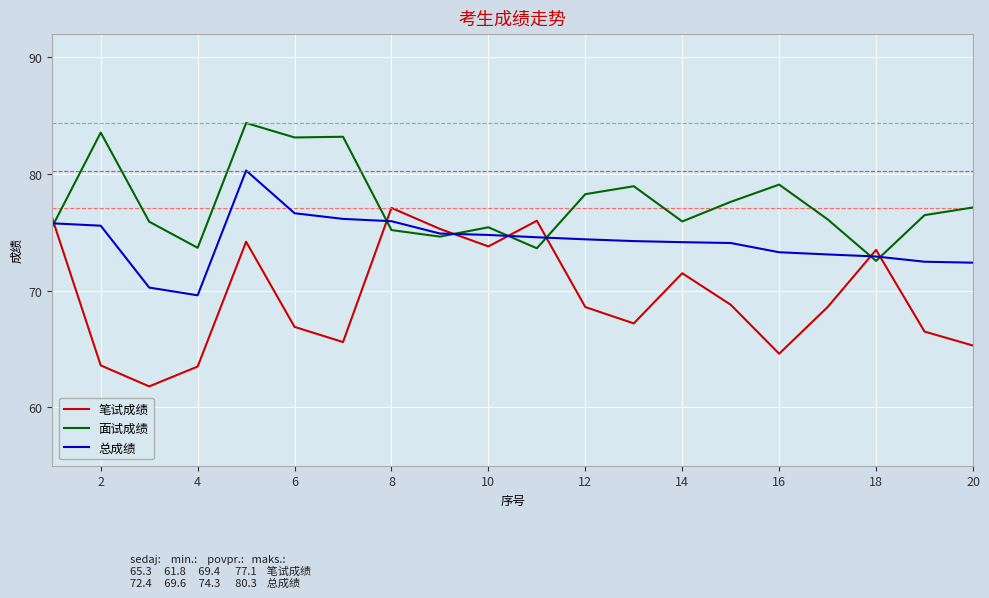

How many lines are shown in the chart?

3